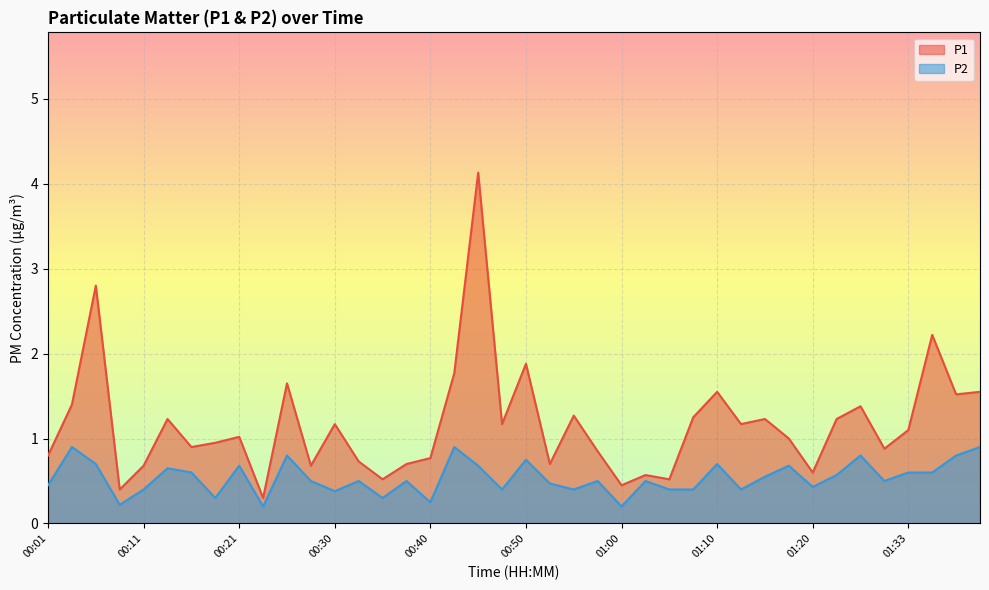

True or false: P1 and P2 intersect in this chart.

False